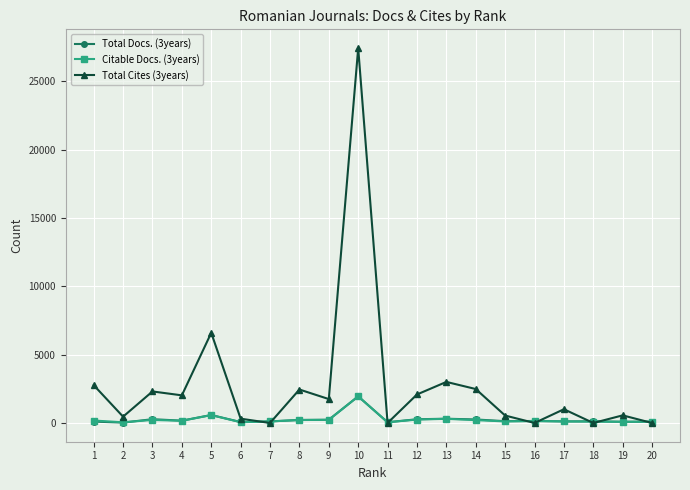

Which series changed the most between 1 and 11?

Total Cites (3years)